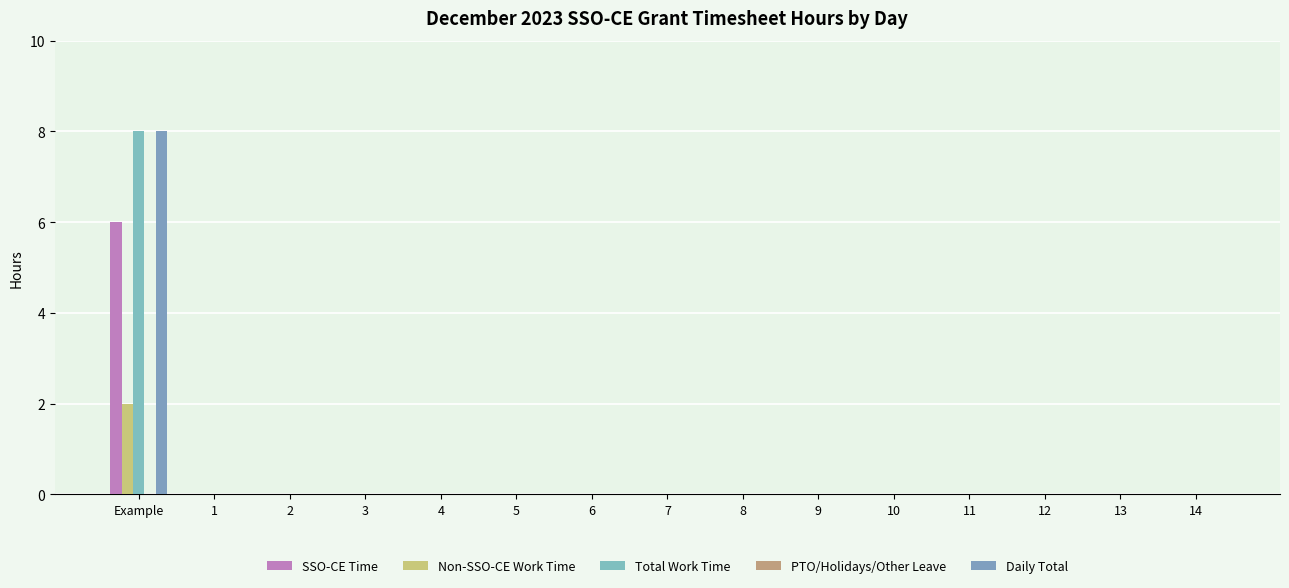

How many categories are shown in the chart?

15